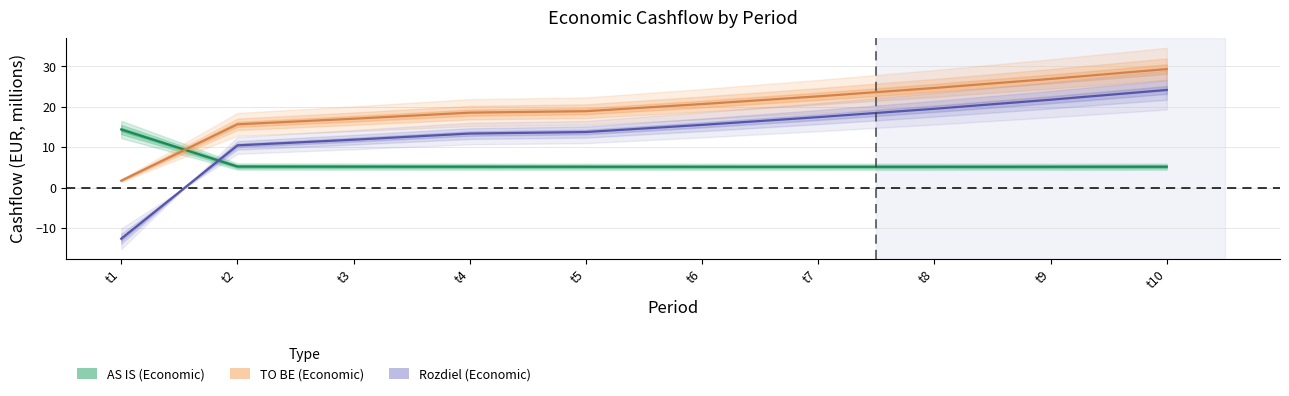

How many data points in Rozdiel (Economic) are above 15?

5